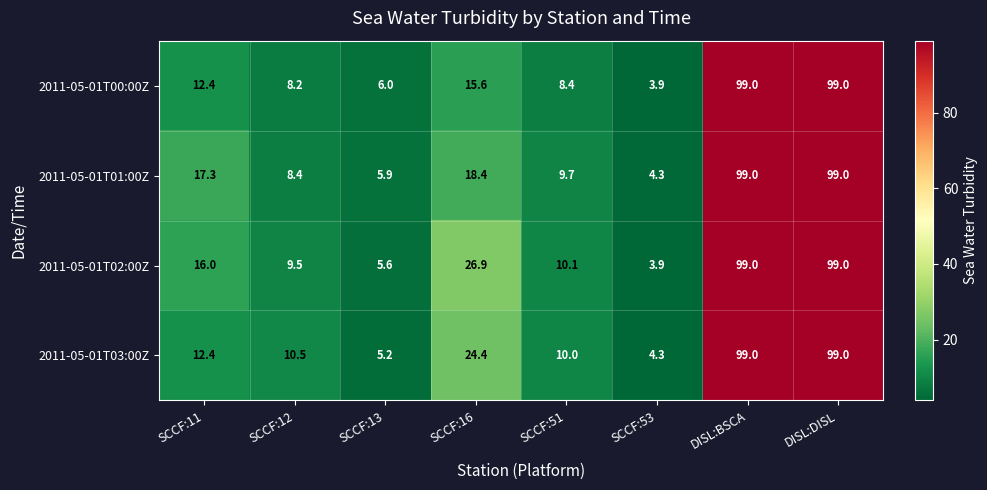

Rank the series by their average value, from lowest to highest.

2011-05-01T00:00Z, 2011-05-01T01:00Z, 2011-05-01T03:00Z, 2011-05-01T02:00Z